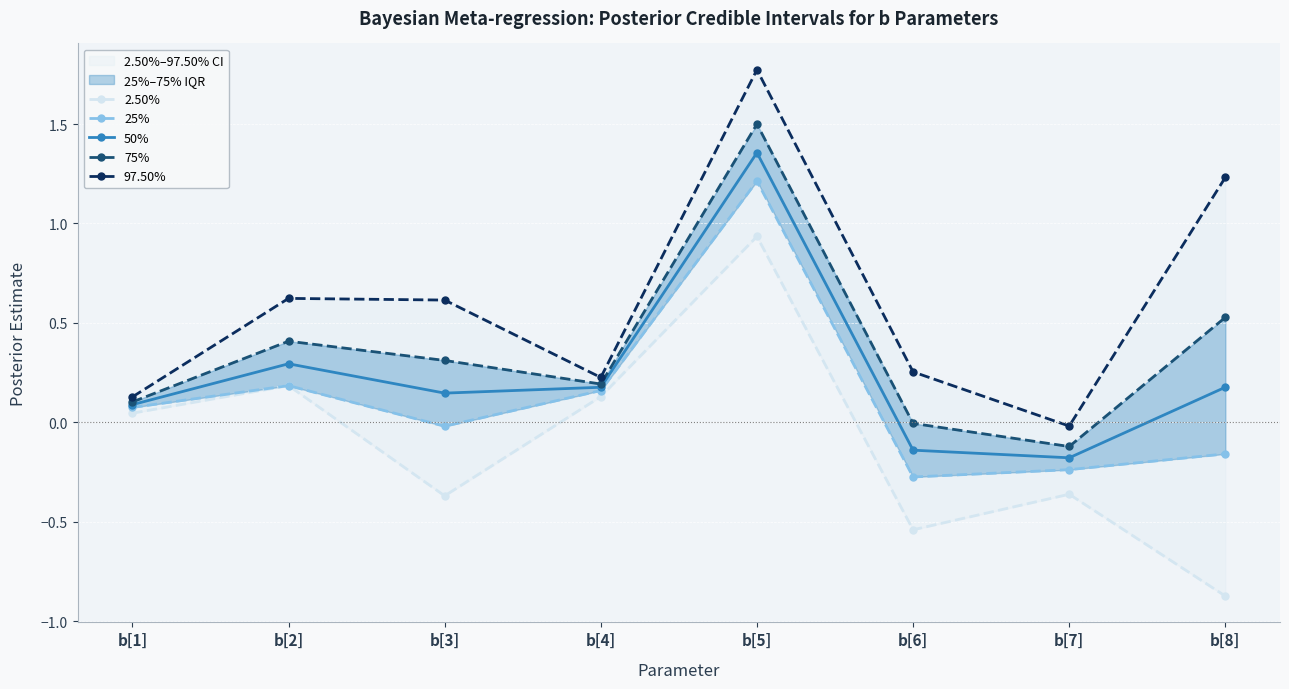

Rank the series by their maximum value, from highest to lowest.

97.50%, 75%, 50%, 25%, 2.50%